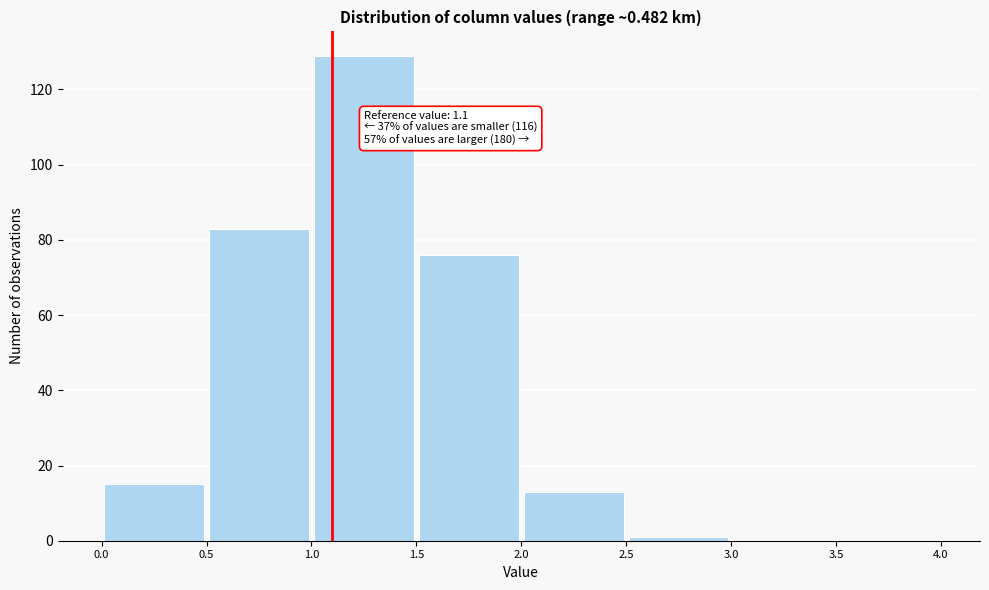

Which range on the x-axis has the tallest bar?

1.0 to 1.5